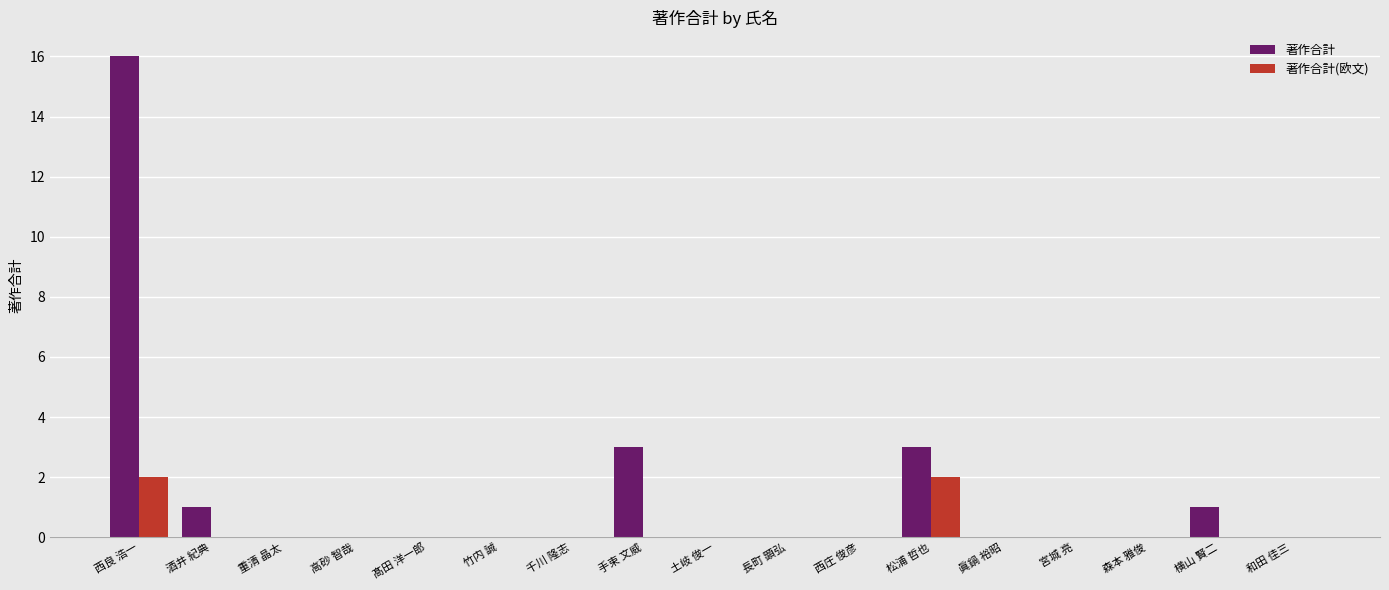

Is the value of 著作合計 at 手束 文威 greater than the value of 著作合計(欧文) at 西良 浩一?

Yes